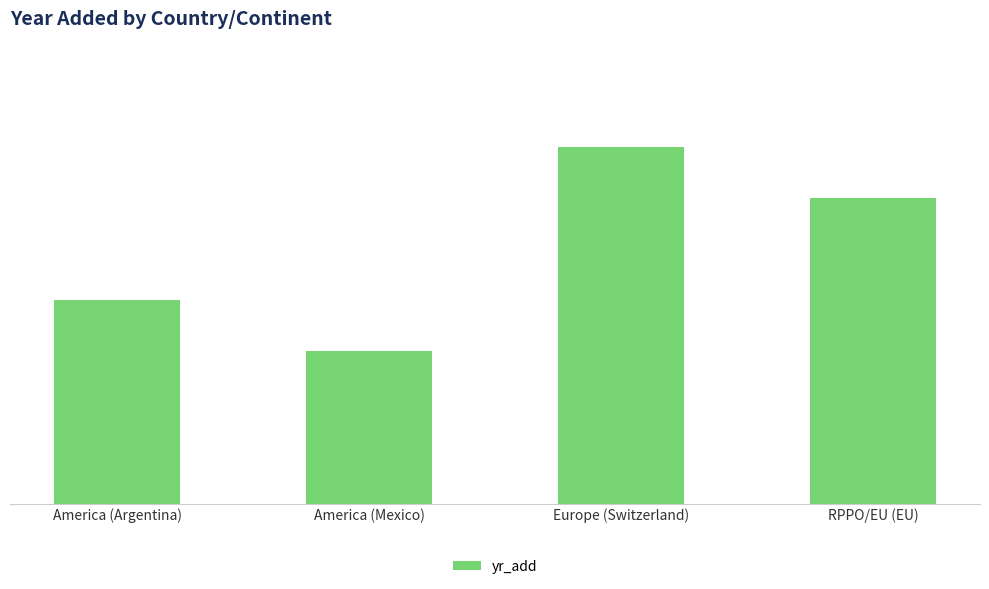

What is the label of the 1st bar from the left?

America (Argentina)